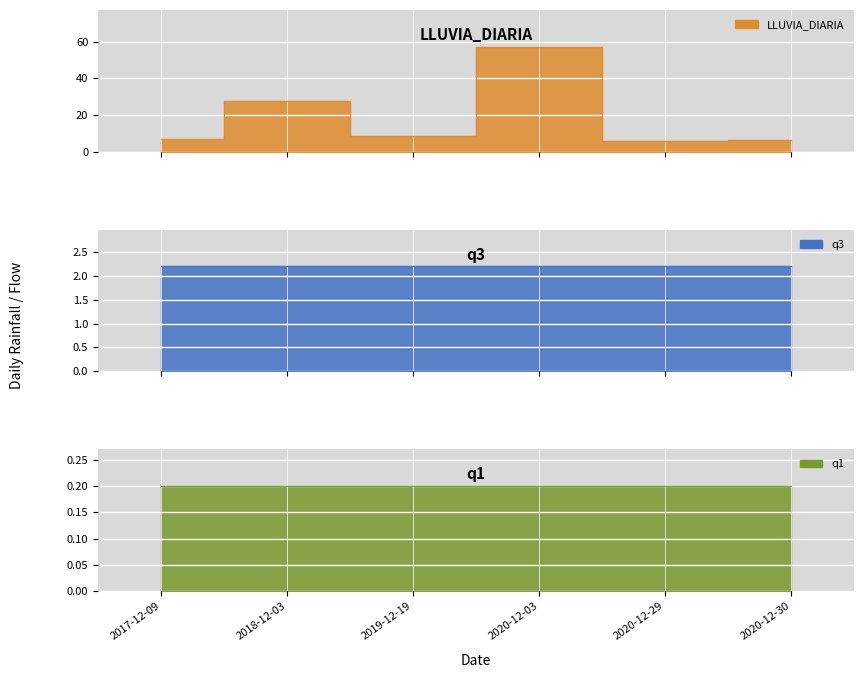

True or false: LLUVIA_DIARIA and q3 intersect in this chart.

False